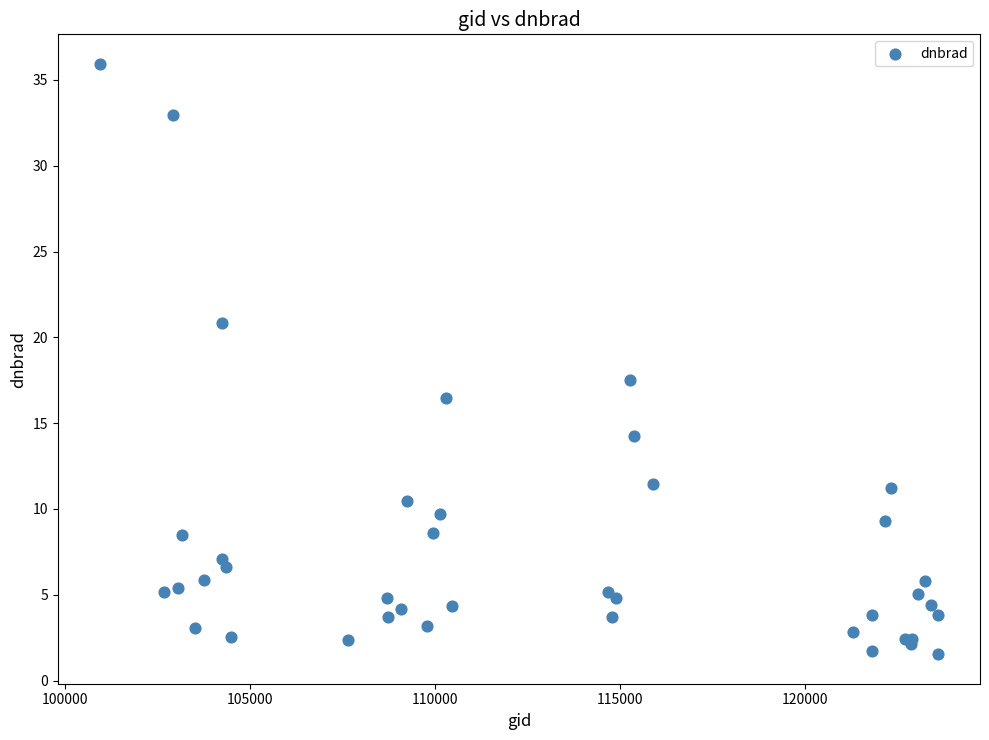

What Y value in the scatter plot is closest to 18?

17.5